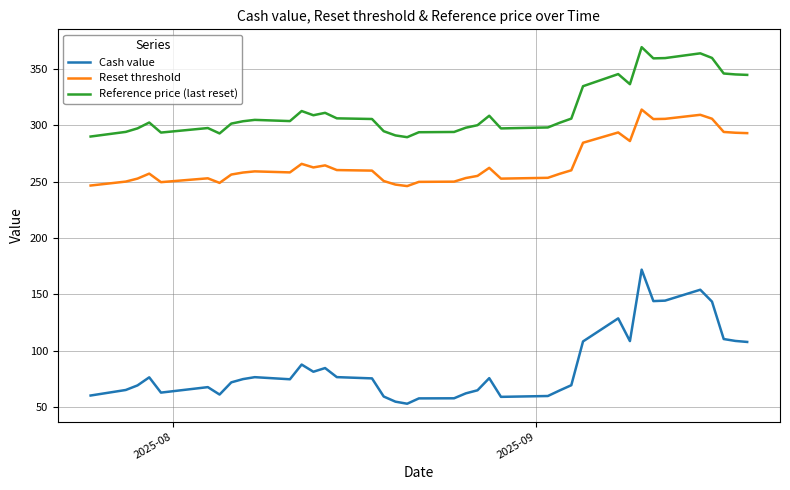

Which series has the largest total across all categories?

Reference price (last reset)